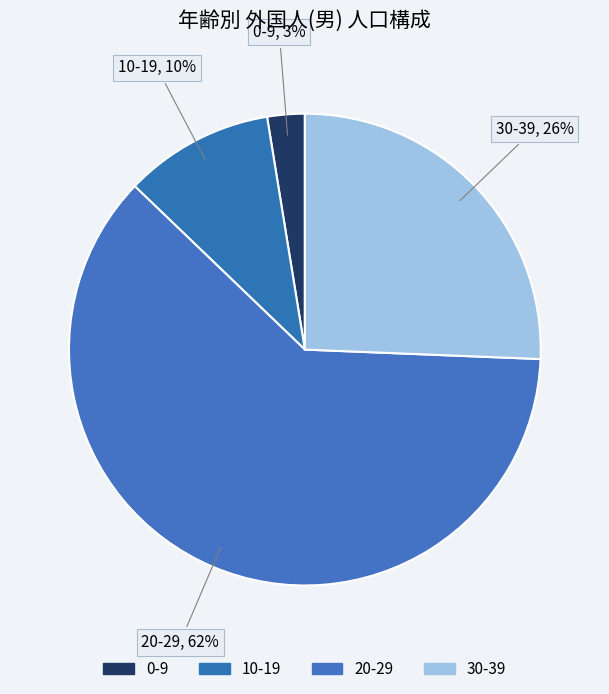

Count the number of slices in the pie.

4